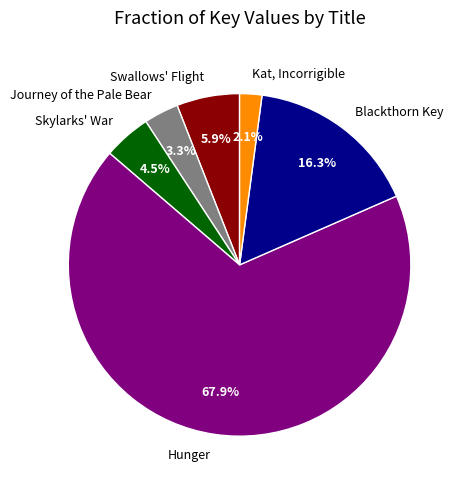

What percentage is NOT represented by Kat, Incorrigible?

97.9%